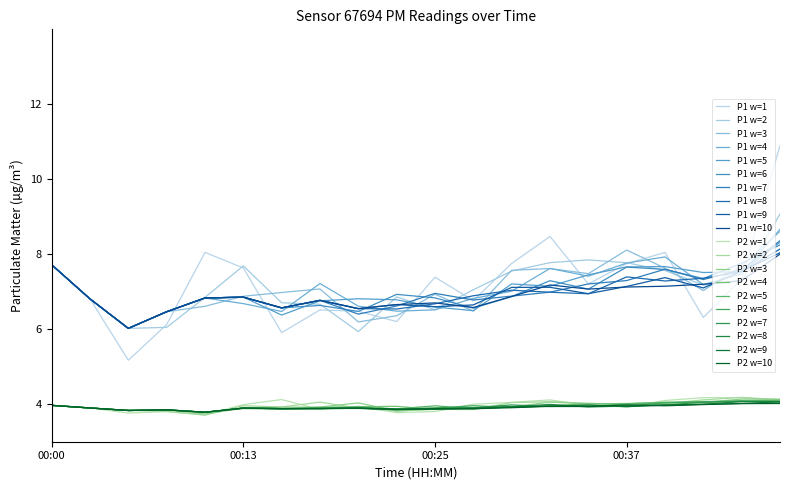

What are all the series names shown in the legend?

P1 w=1, P1 w=2, P1 w=3, P1 w=4, P1 w=5, P1 w=6, P1 w=7, P1 w=8, P1 w=9, P1 w=10, P2 w=1, P2 w=2, P2 w=3, P2 w=4, P2 w=5, P2 w=6, P2 w=7, P2 w=8, P2 w=9, P2 w=10